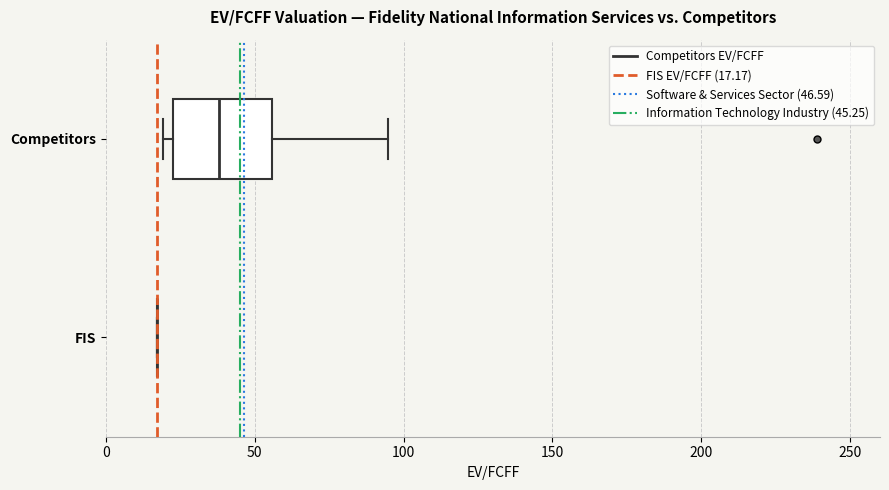

Where is the right edge of the box for Competitors on the x-axis? The values are not printed on the chart, so give them approximately, as read against the axis.

55